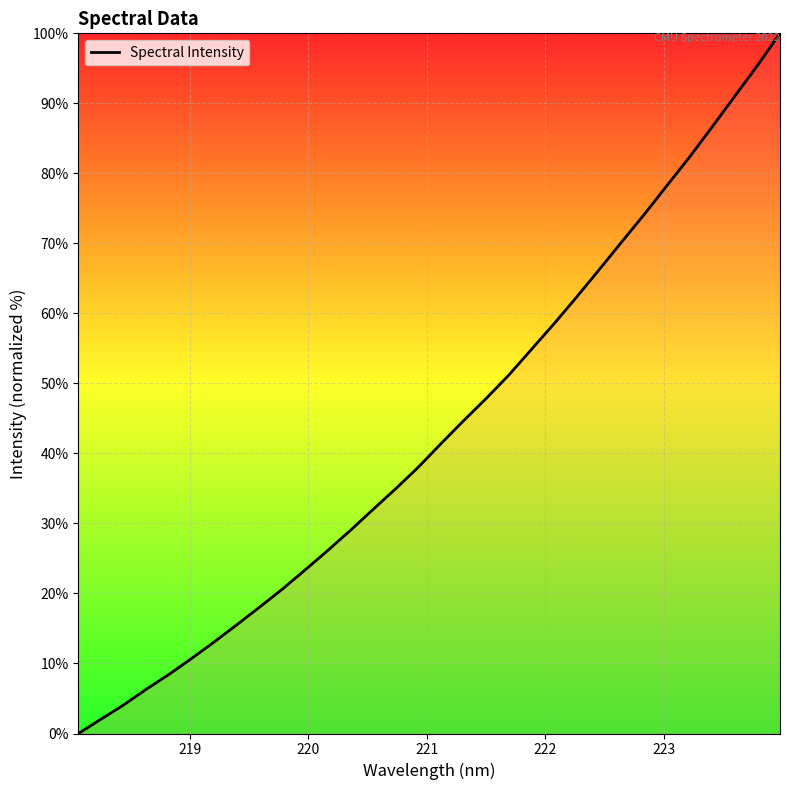

What is the maximum value shown in the chart?

100.0